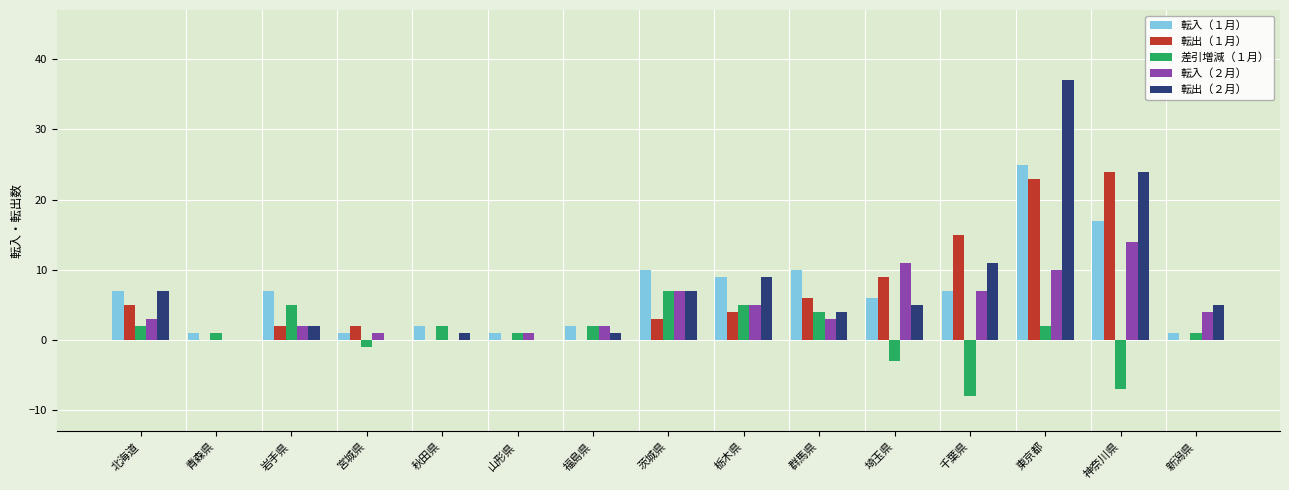

What is the greatest value displayed?

37